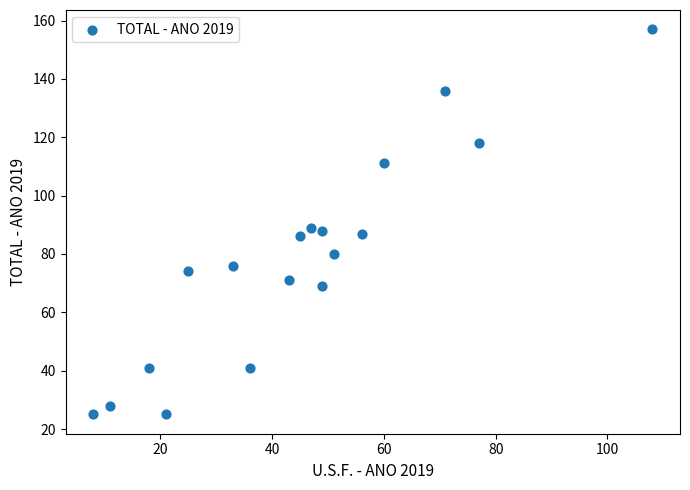

What is the range of X values (max minus min)?

100